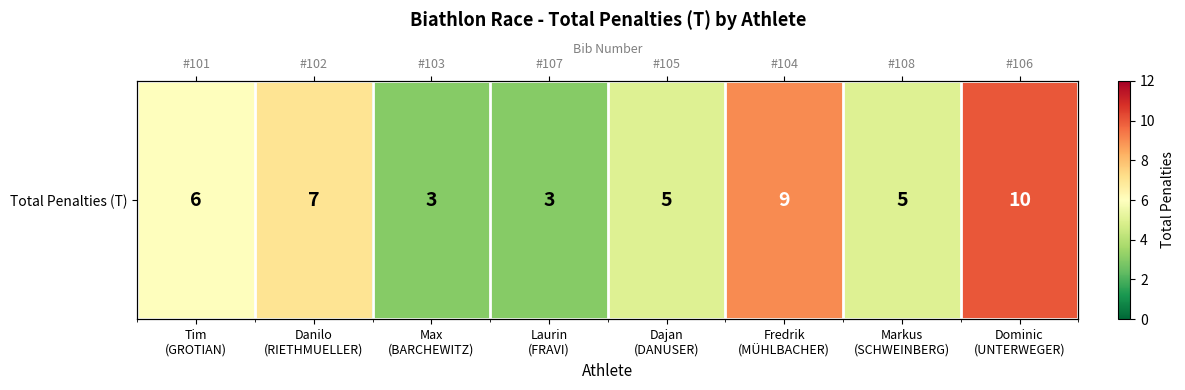

List the labels in order of value, smallest first.

Max
(BARCHEWITZ), Laurin
(FRAVI), Dajan
(DANUSER), Markus
(SCHWEINBERG), Tim
(GROTIAN), Danilo
(RIETHMUELLER), Fredrik
(MÜHLBACHER), Dominic
(UNTERWEGER)